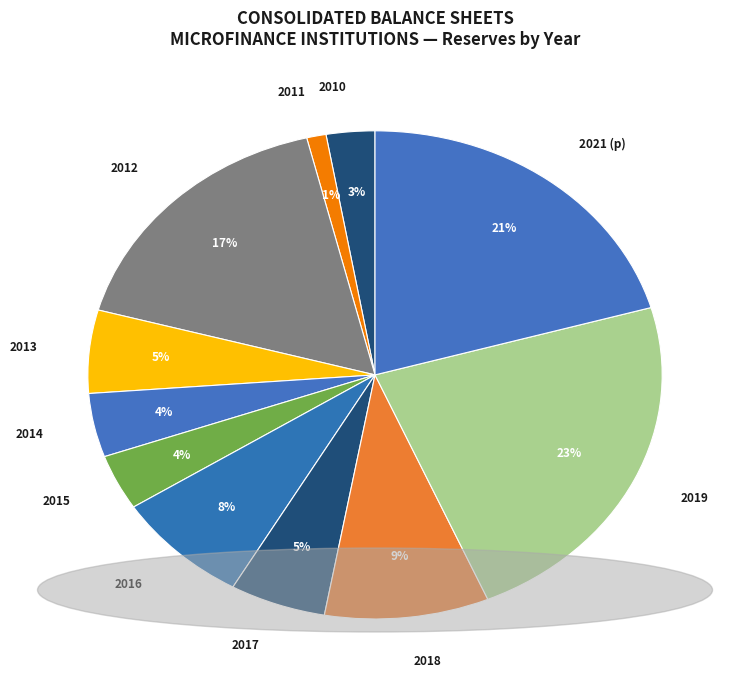

Is the sum of 2013 and 2016 greater than half?

No